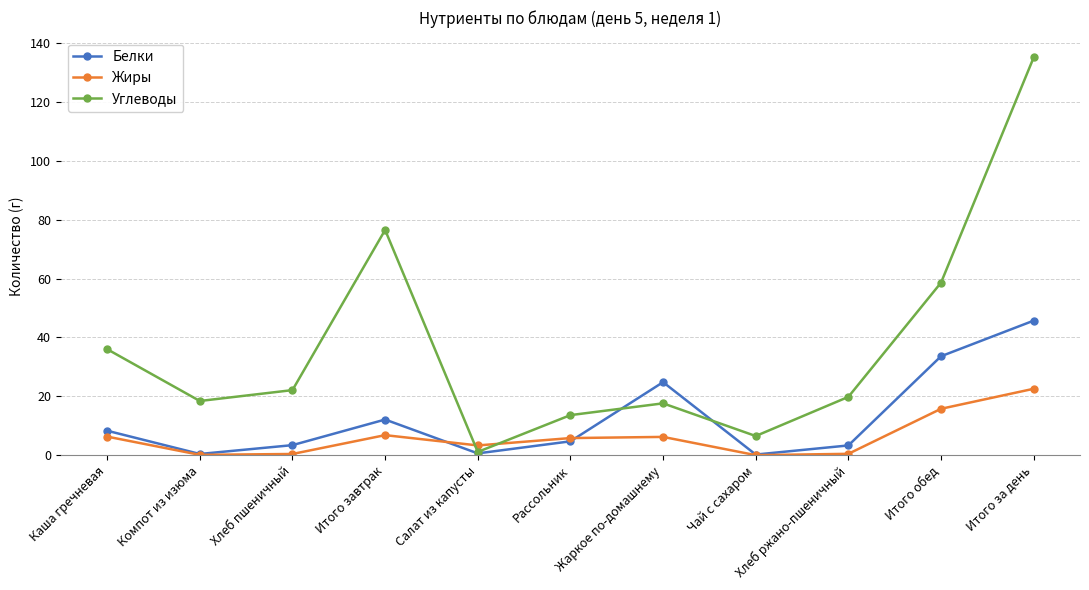

At which label does Жиры reach its peak?

Итого за день